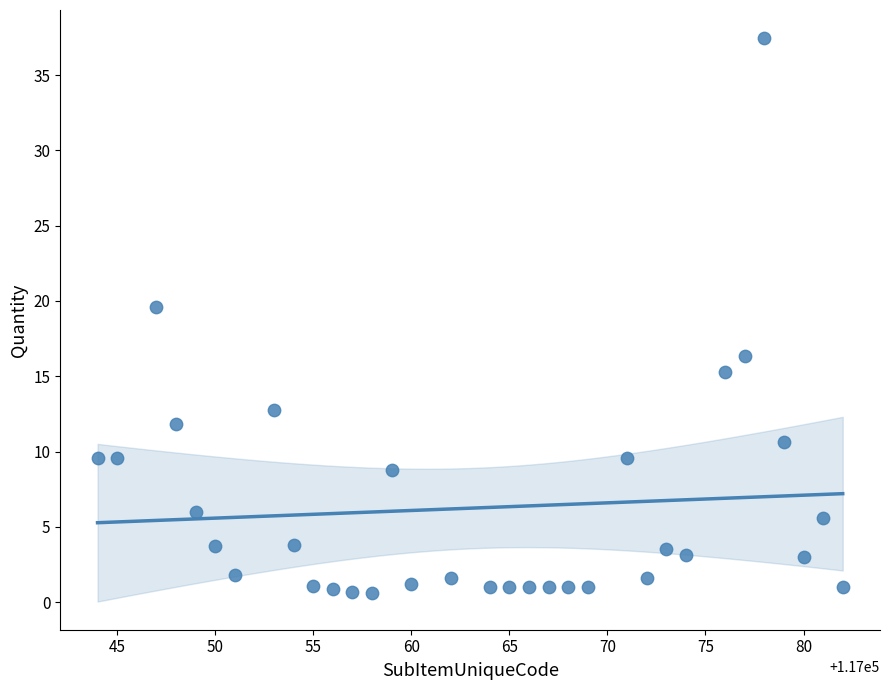

What is the range of Y values (max minus min)?

36.8